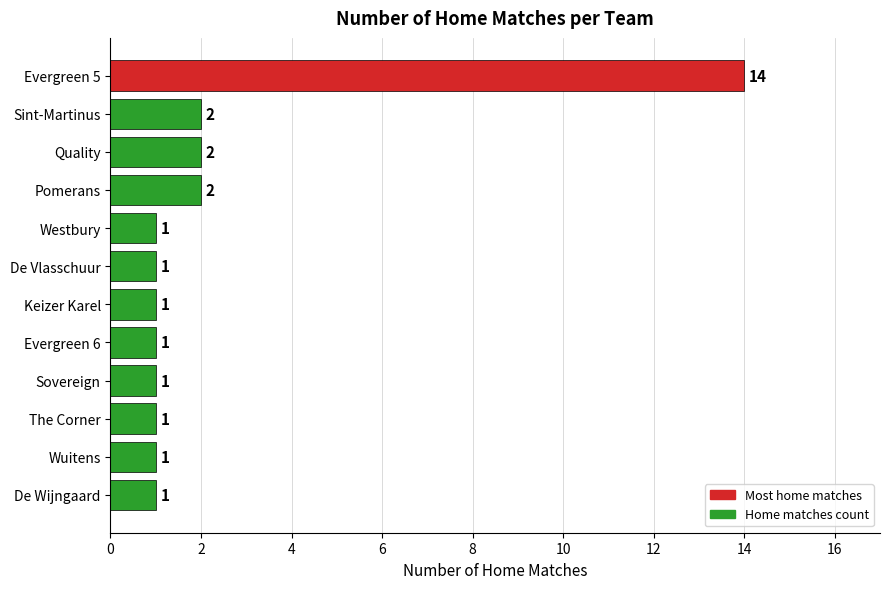

Reading top to bottom, what are all the values shown in this chart?

Evergreen 5=14	Sint-Martinus=2	Quality=2	Pomerans=2	Westbury=1	De Vlasschuur=1	Keizer Karel=1	Evergreen 6=1	Sovereign=1	The Corner=1	Wuitens=1	De Wijngaard=1